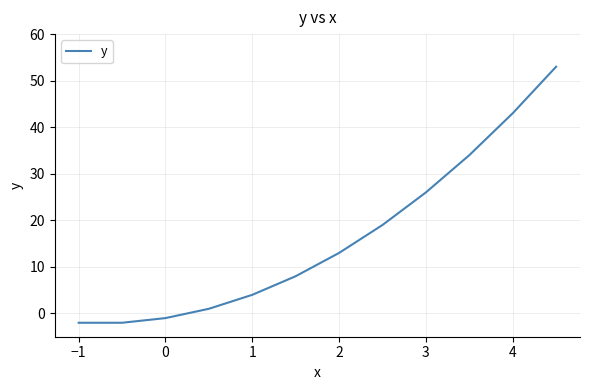

What is the maximum value shown in the chart?

53